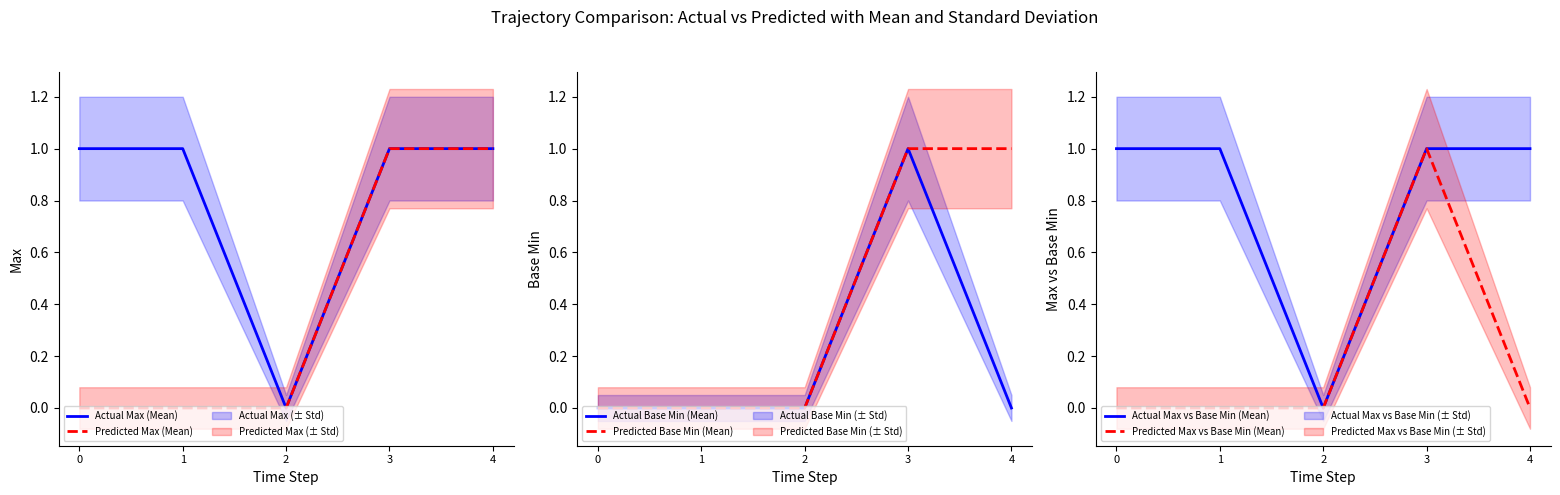

Does the chart have visible grid lines?

No